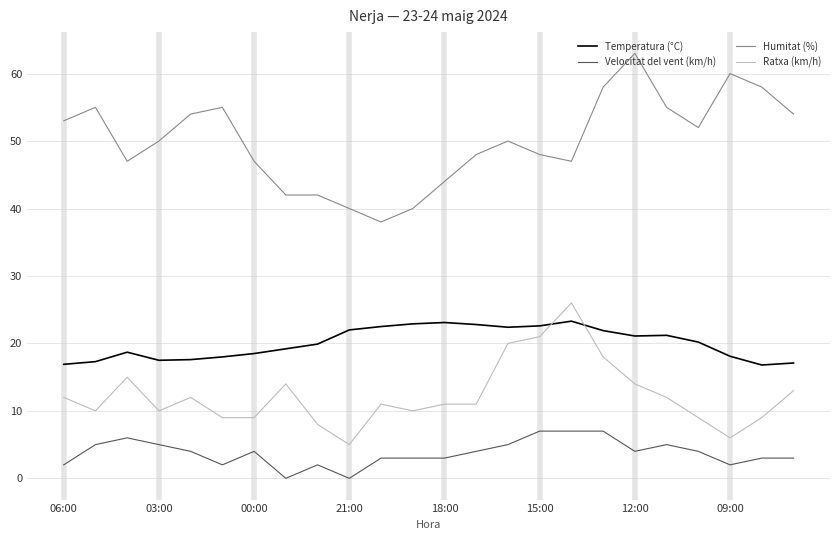

What is the maximum value shown in the chart?

63.0